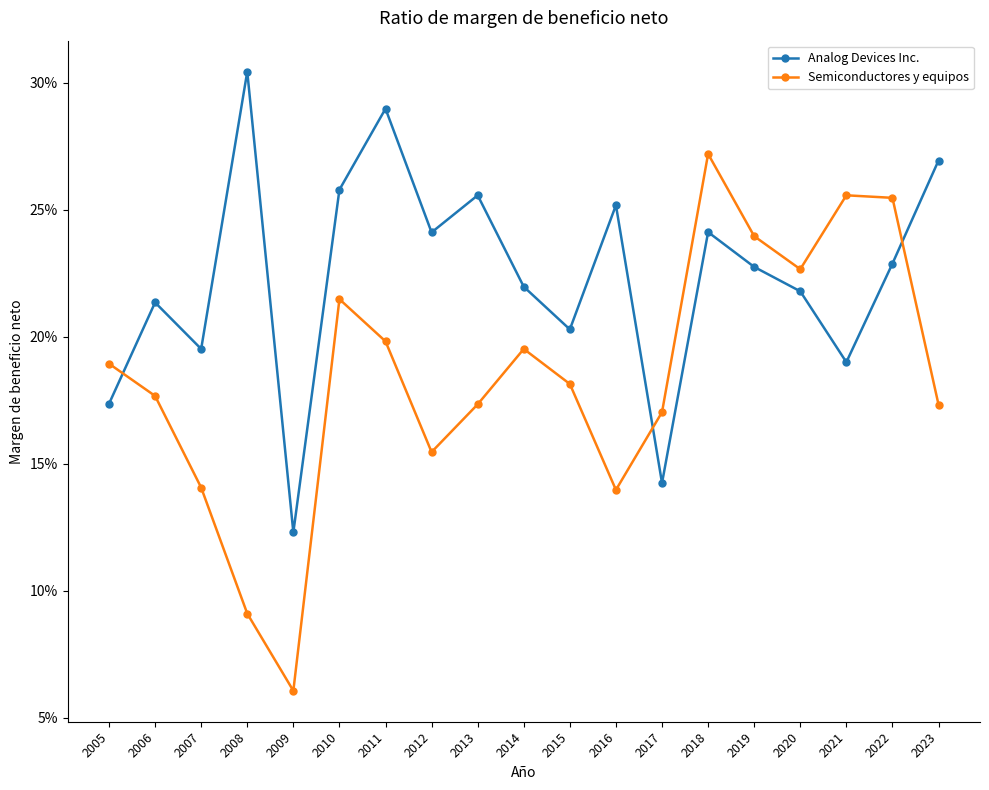

Does the chart have visible grid lines?

No